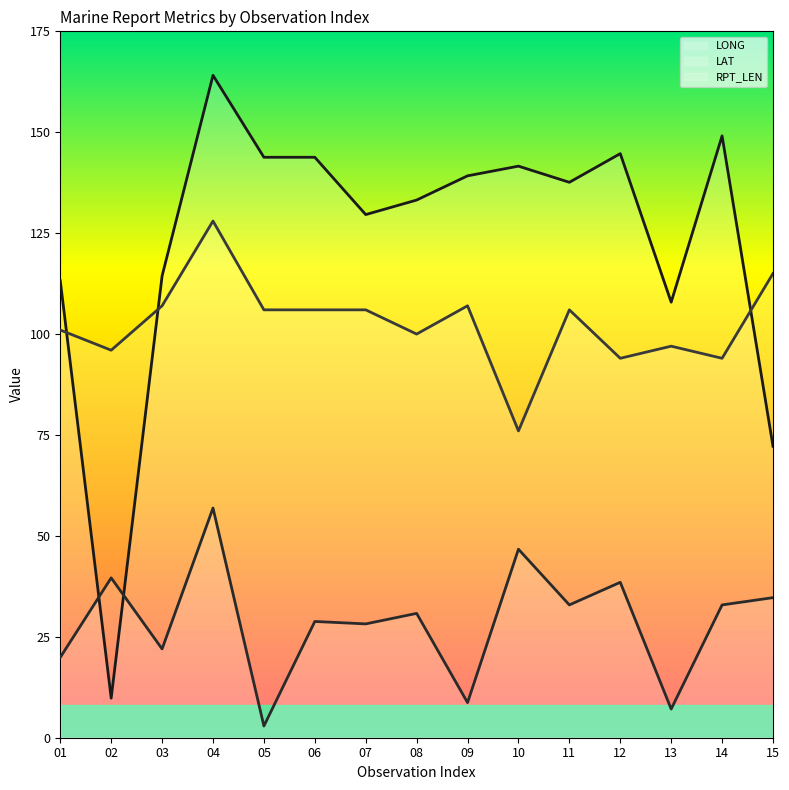

Does the chart display data point markers on the line(s)?

No